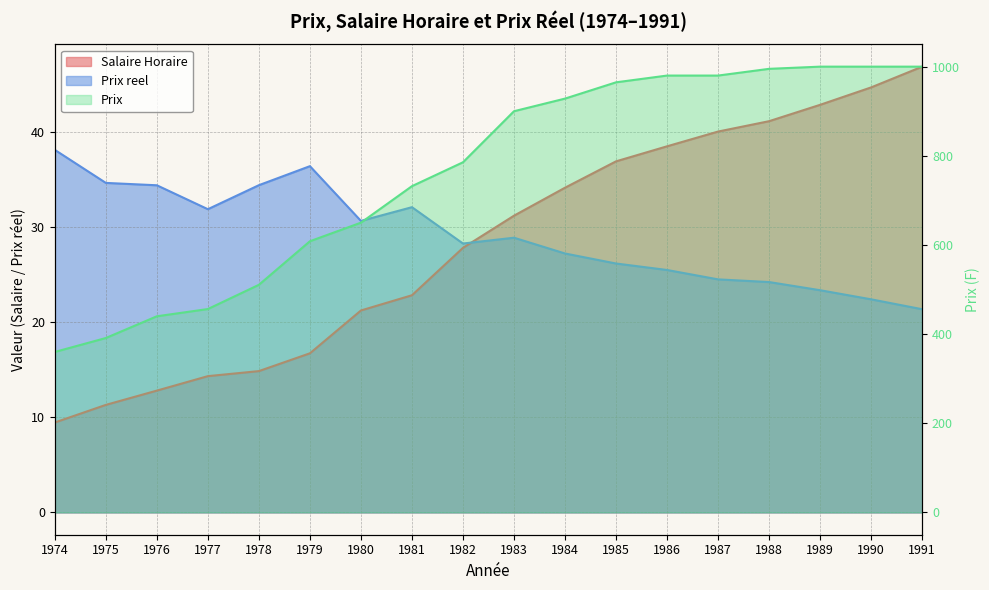

Count the number of categories in the chart.

18